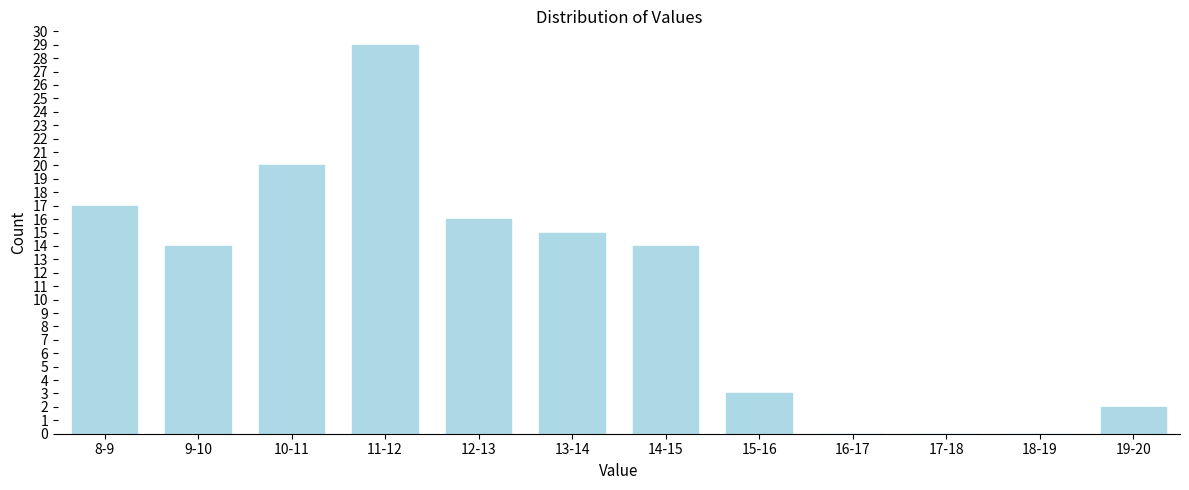

Reading left to right, transcribe all the data shown in this chart.

8-9=17	9-10=14	10-11=20	11-12=29	12-13=16	13-14=15	14-15=14	15-16=3	16-17=0	17-18=0	18-19=0	19-20=2